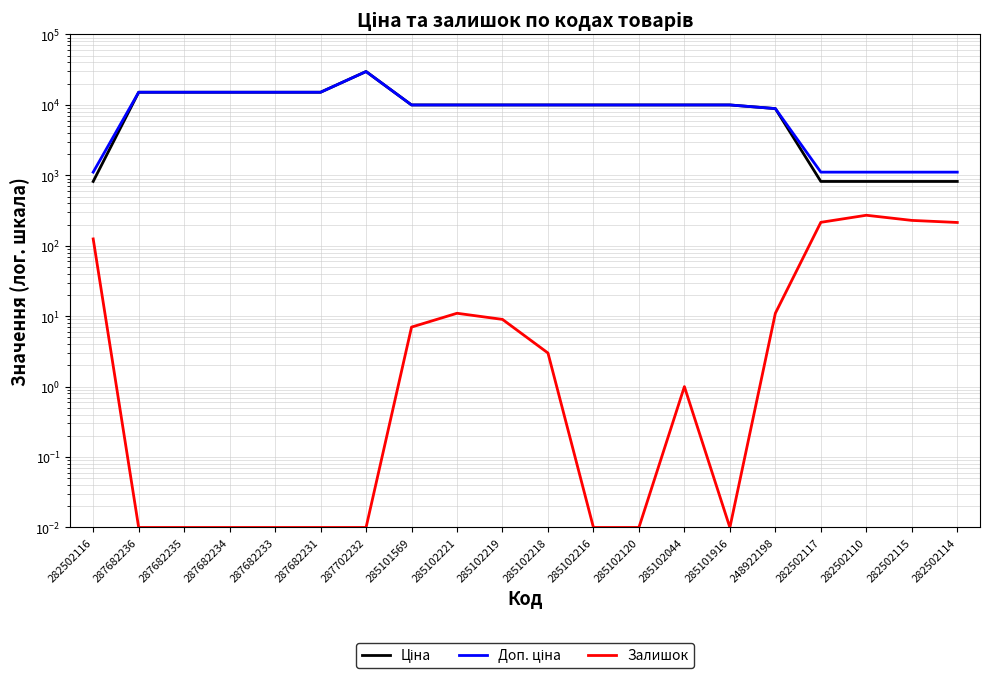

What is the maximum value shown in the chart?

29747.2